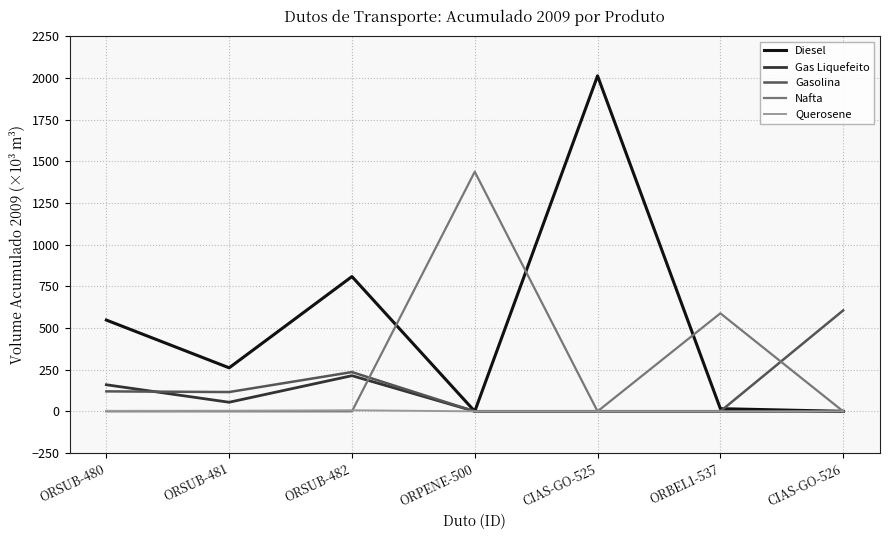

In Querosene, how many points are higher than both neighbors (excluding endpoints)?

1